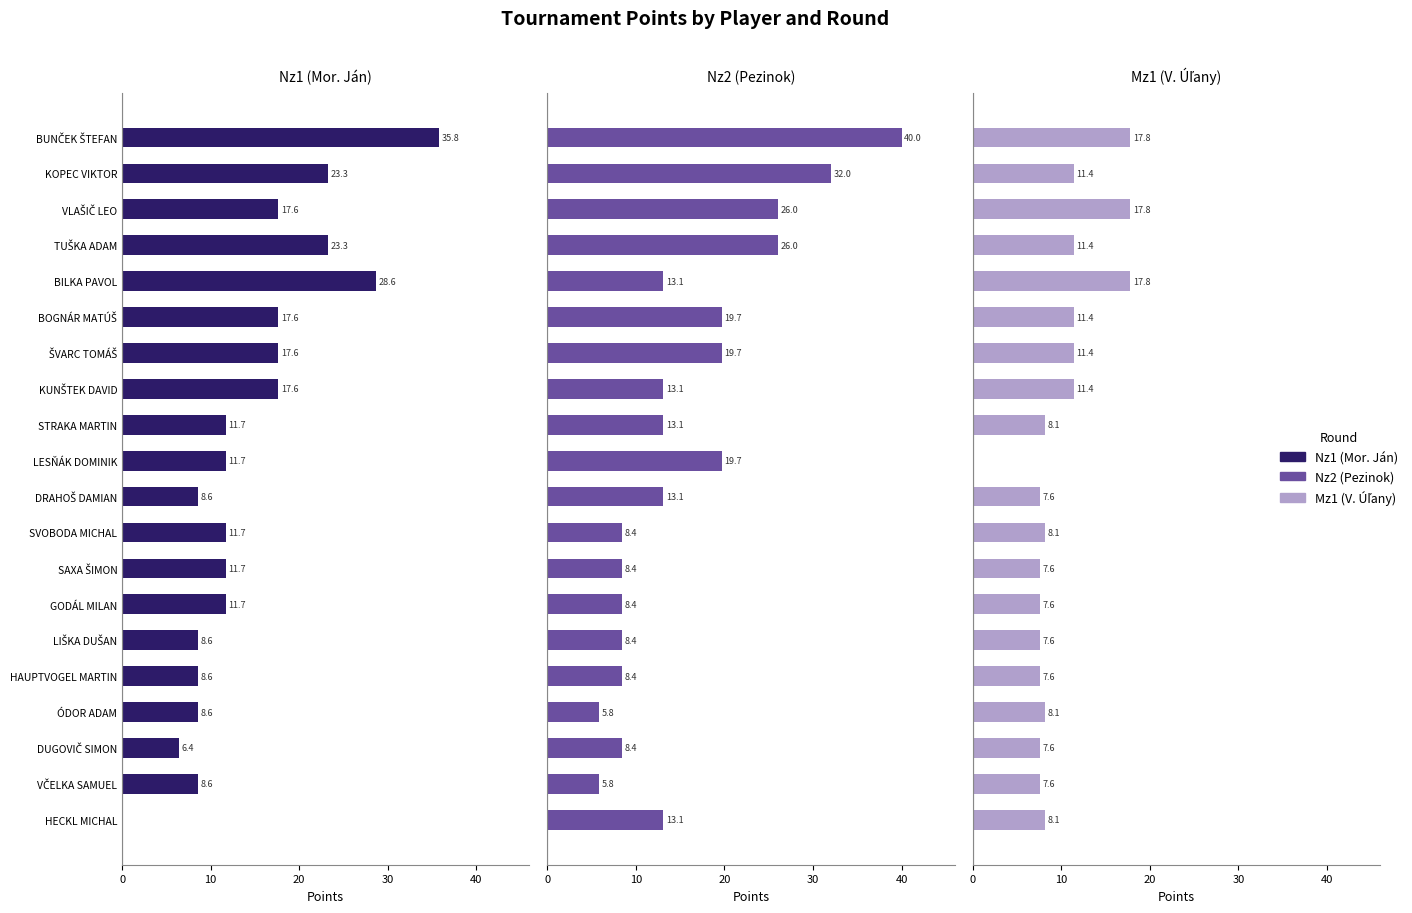

The Mz1 (V. Úľany) series shows 8.1 at ÓDOR ADAM. True or false?

True